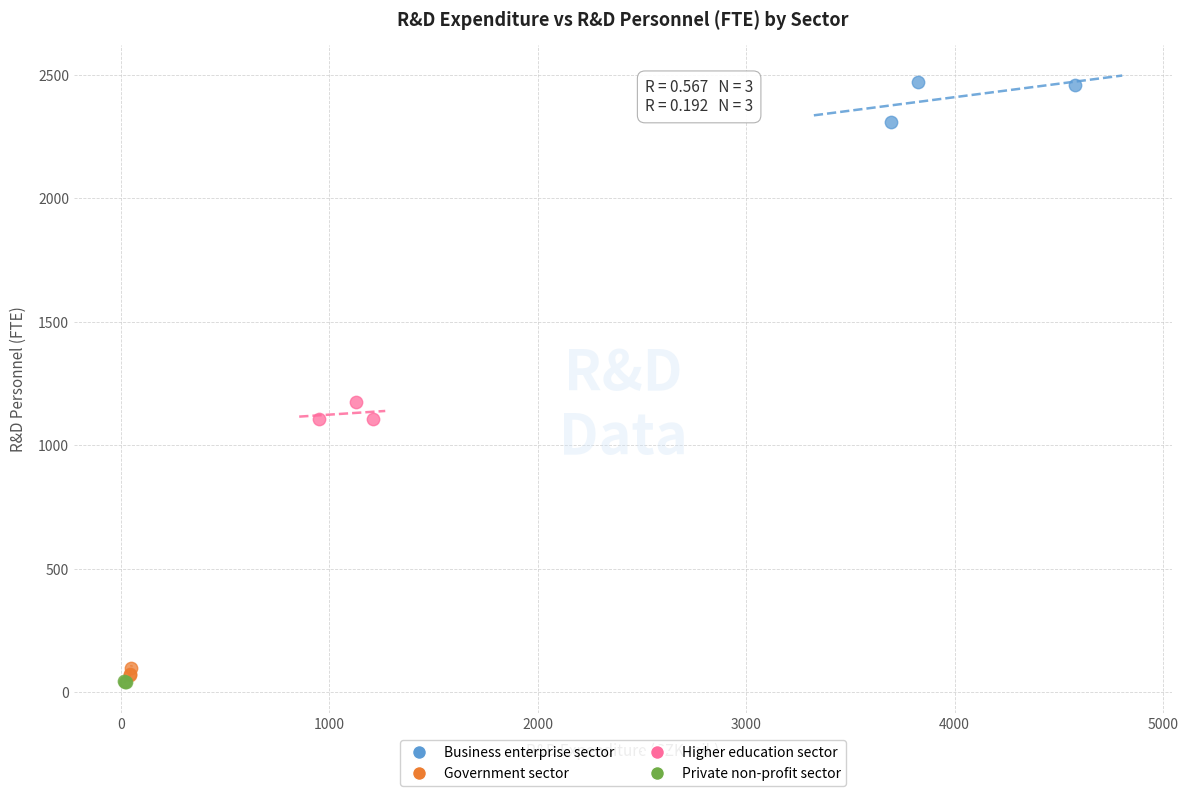

Which series has the widest spread of Y values?

Business enterprise sector